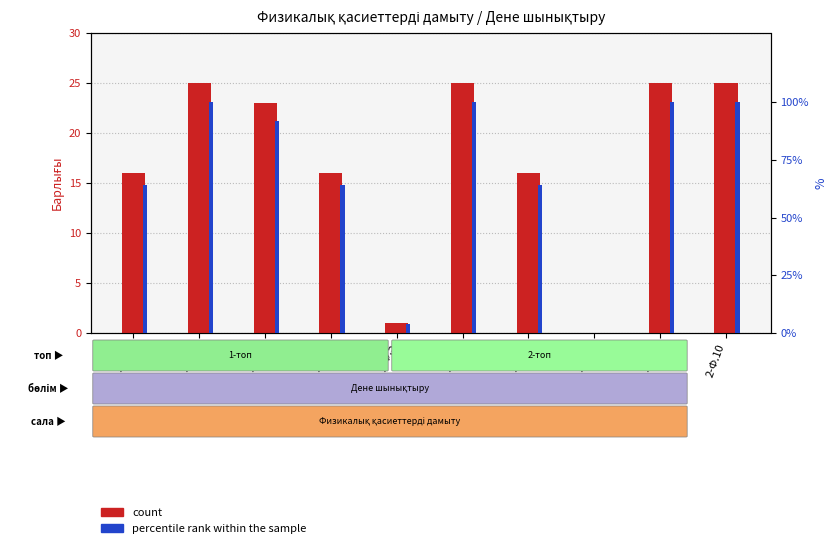

What is the sum of all percentile rank within the sample values?

688